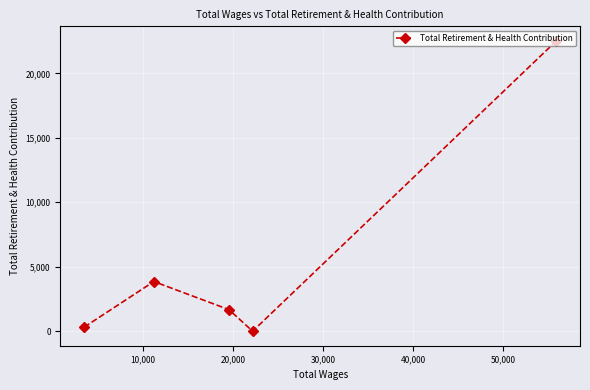

What is the maximum value shown in the chart?

22526